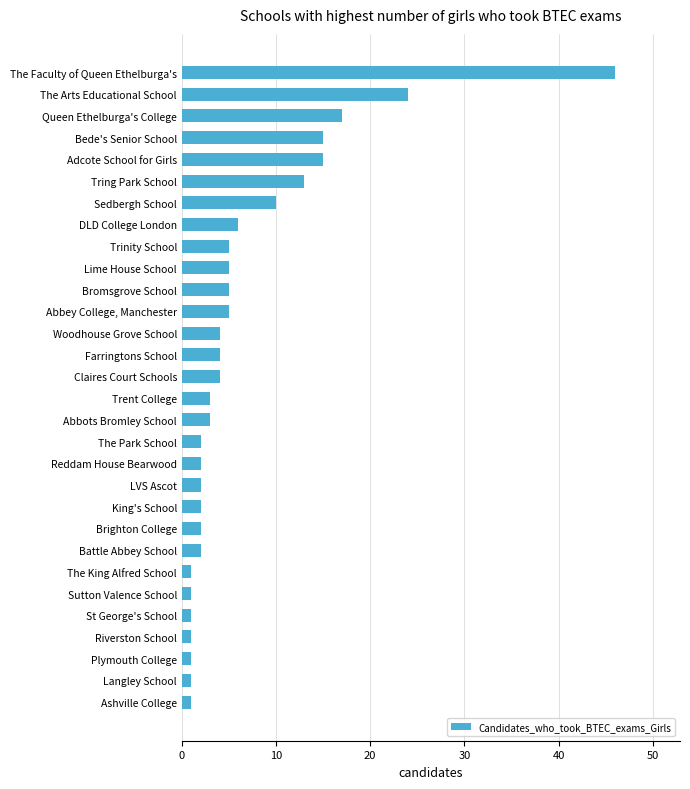

Which has a higher value, Trinity School or Riverston School?

Trinity School